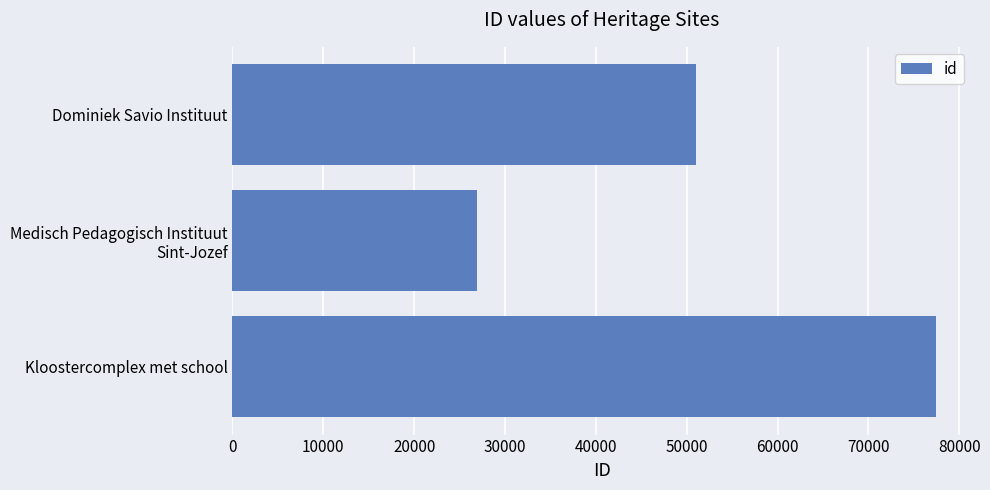

Does the chart contain any negative values?

No